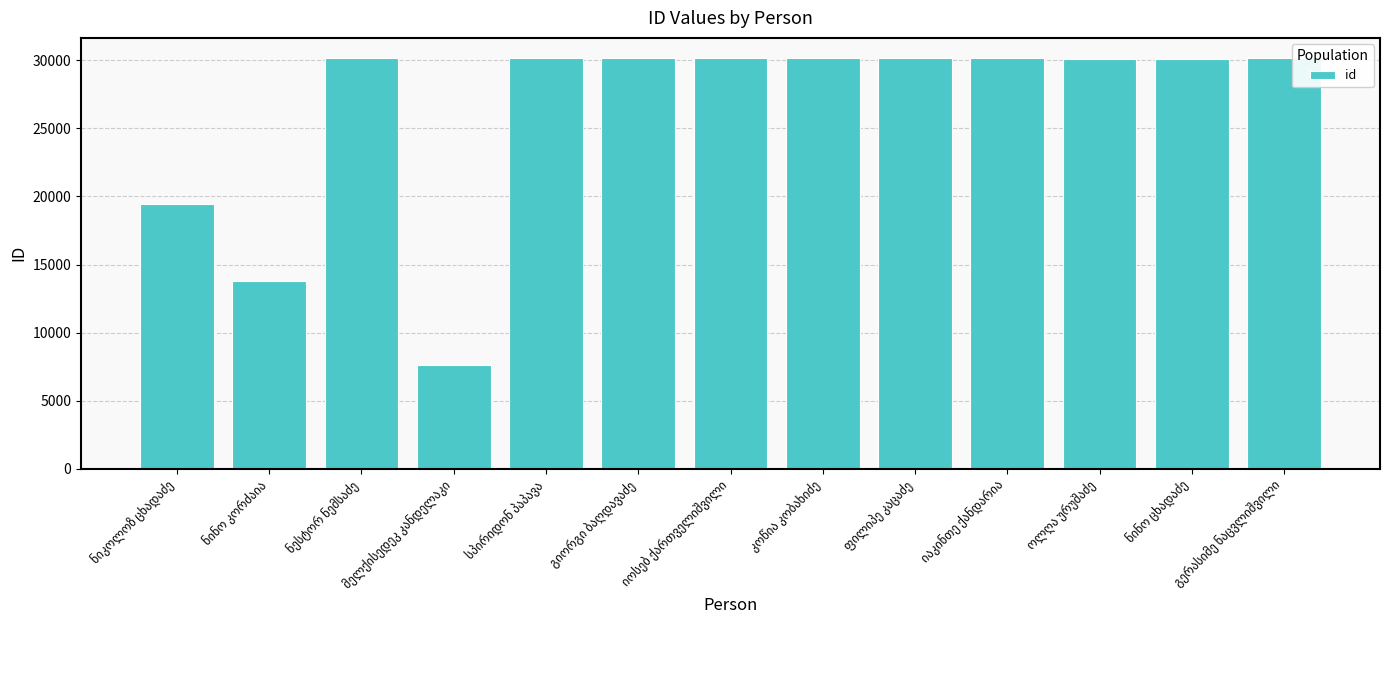

What is the sum of all values?

342247